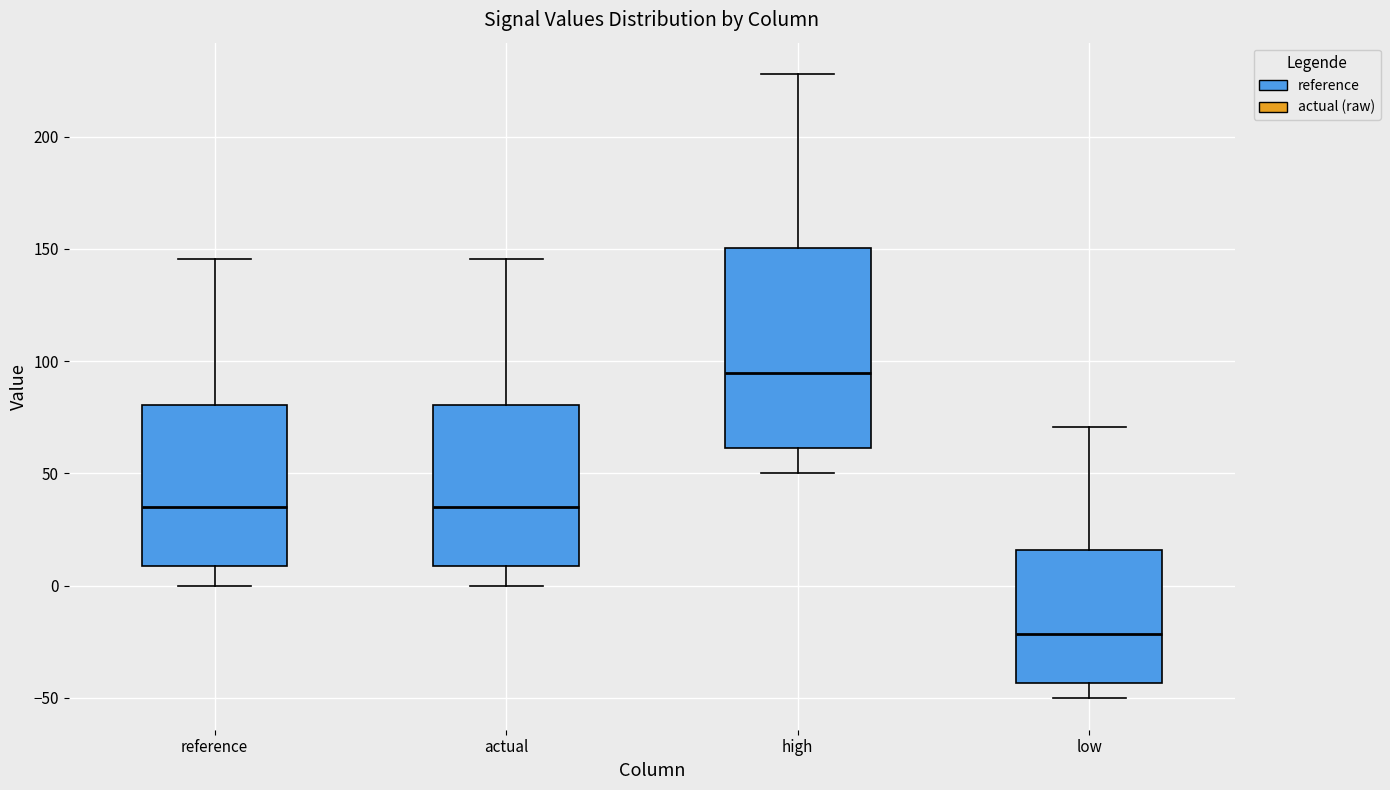

Comparing the boxes themselves (not the whiskers), which one is the tallest?

high